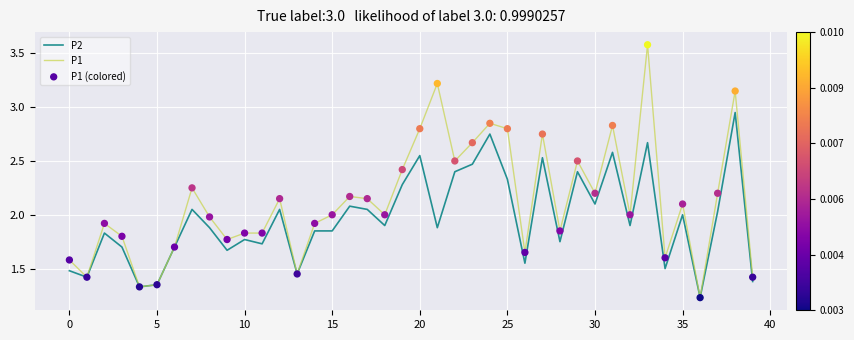

What is the maximum value shown in the chart?

3.6